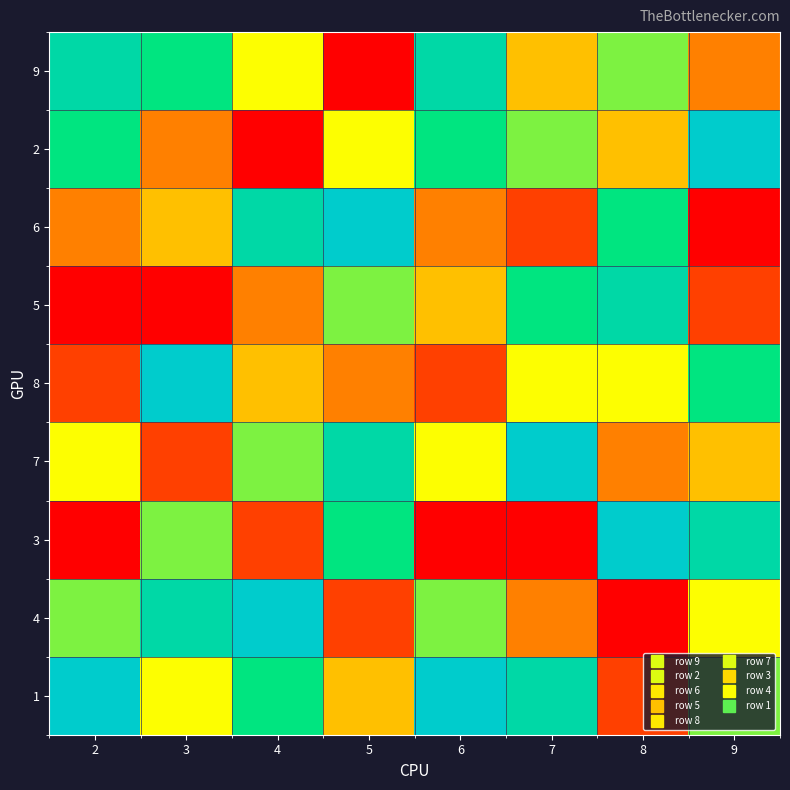

Reading right to left, transcribe all the data shown in this chart.

9: 9=3	8=6	7=4	6=8	5=1	4=5	3=7	2=8
2: 9=9	8=4	7=6	6=7	5=5	4=1	3=3	2=7
6: 9=1	8=7	7=2	6=3	5=9	4=8	3=4	2=3
5: 9=2	8=8	7=7	6=4	5=6	4=3	3=1	2=1
8: 9=7	8=5	7=5	6=2	5=3	4=4	3=9	2=2
7: 9=4	8=3	7=9	6=5	5=8	4=6	3=2	2=5
3: 9=8	8=9	7=1	6=1	5=7	4=2	3=6	2=1
4: 9=5	8=1	7=3	6=6	5=2	4=9	3=8	2=6
1: 9=6	8=2	7=8	6=9	5=4	4=7	3=5	2=9